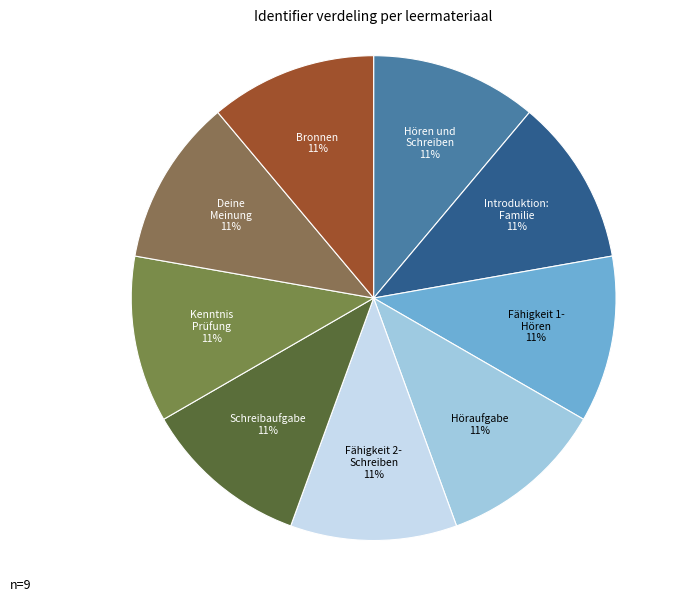

Does any single category account for the majority?

No